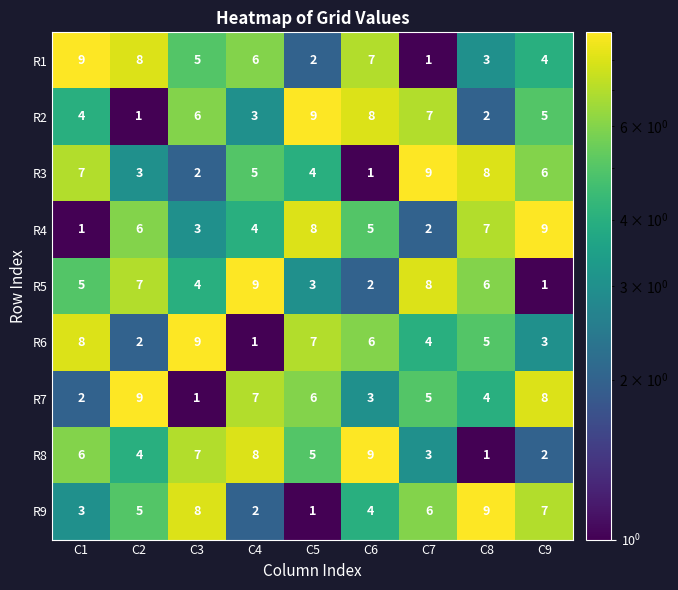

Which category has the highest value in the R5 series?

C4